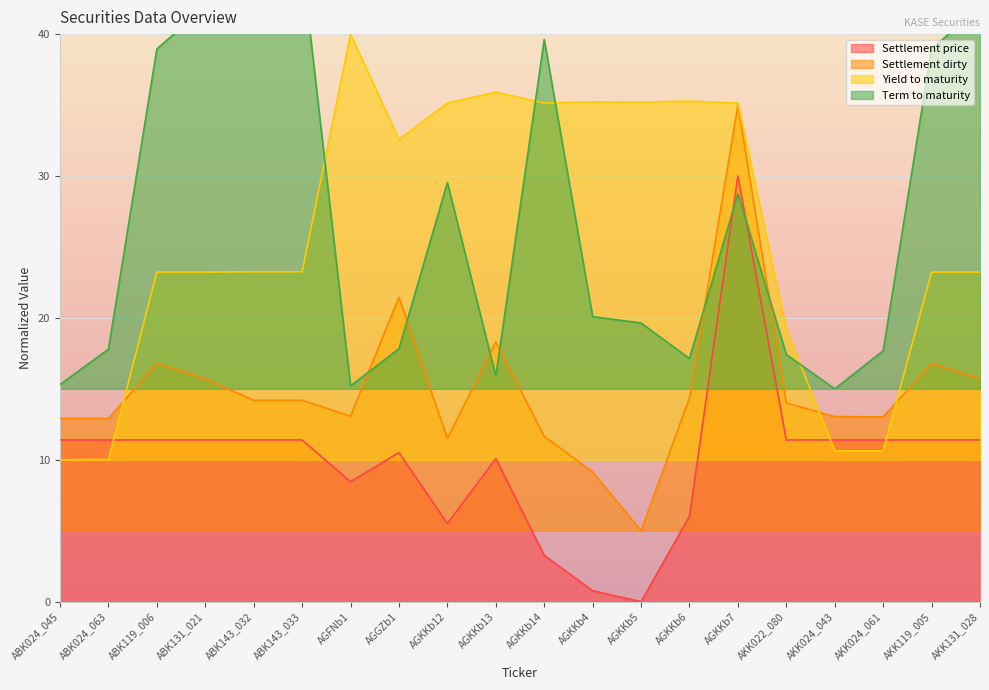

What is the approximate value of Yield to maturity at AGKKb6?

35.3